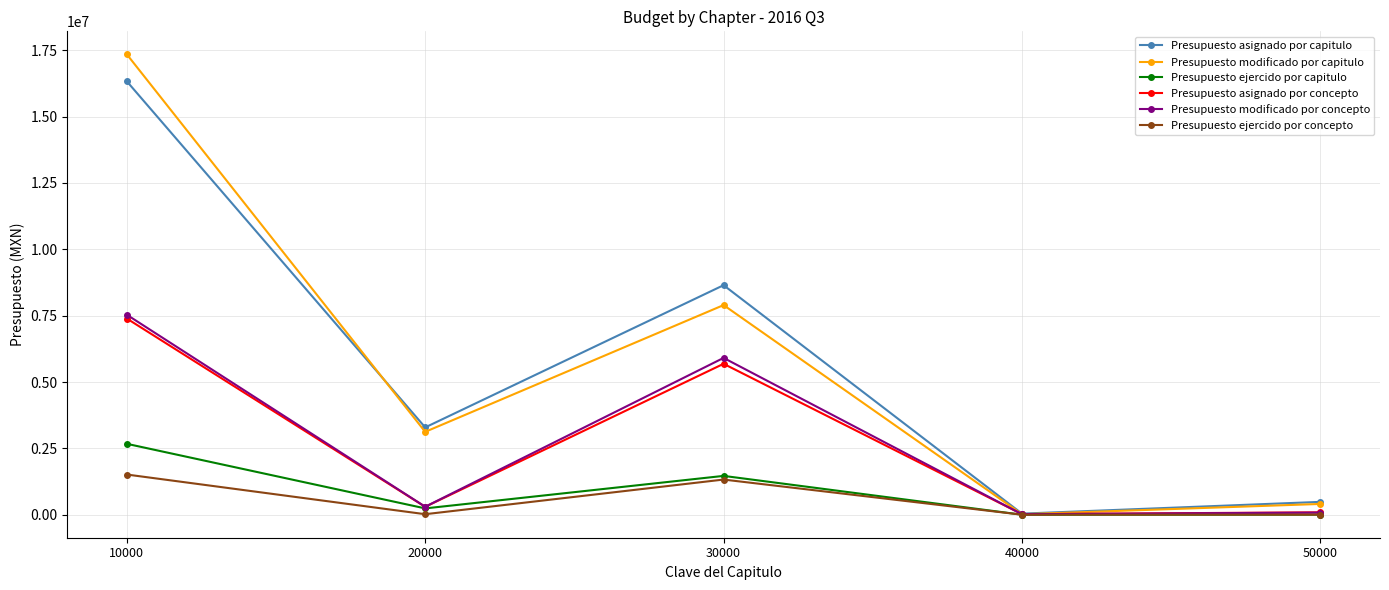

What is the total value across all series at 50000?

1060628.7